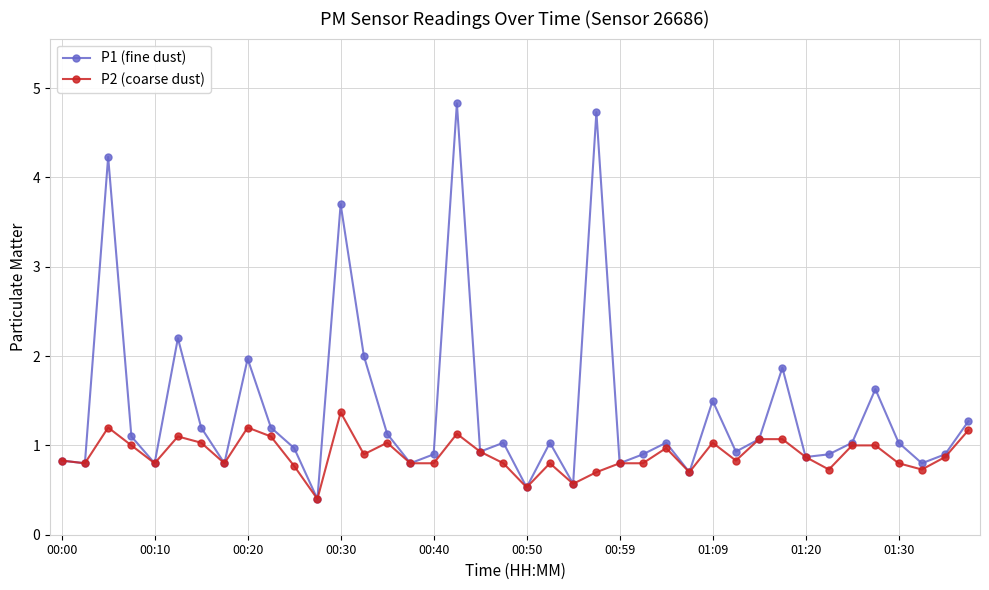

What is the greatest value displayed?

4.8